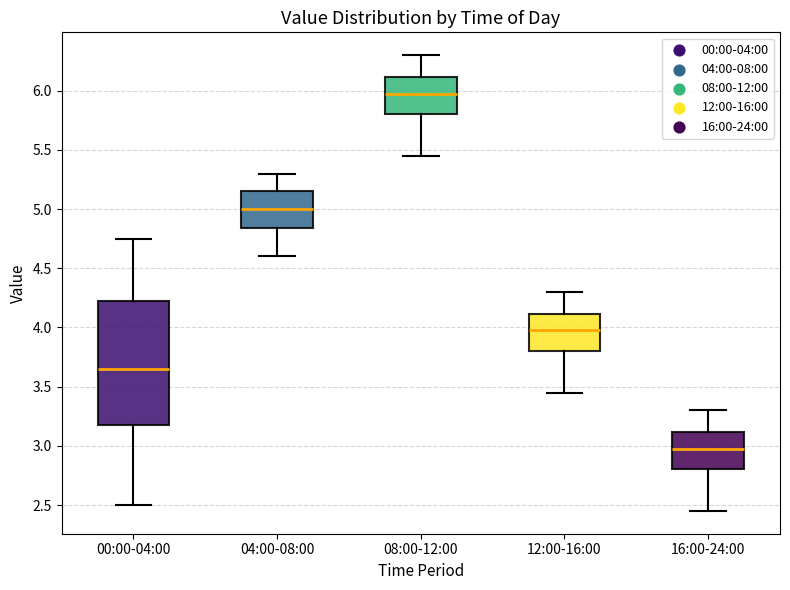

Comparing the boxes themselves (not the whiskers), which one is the tallest?

00:00-04:00